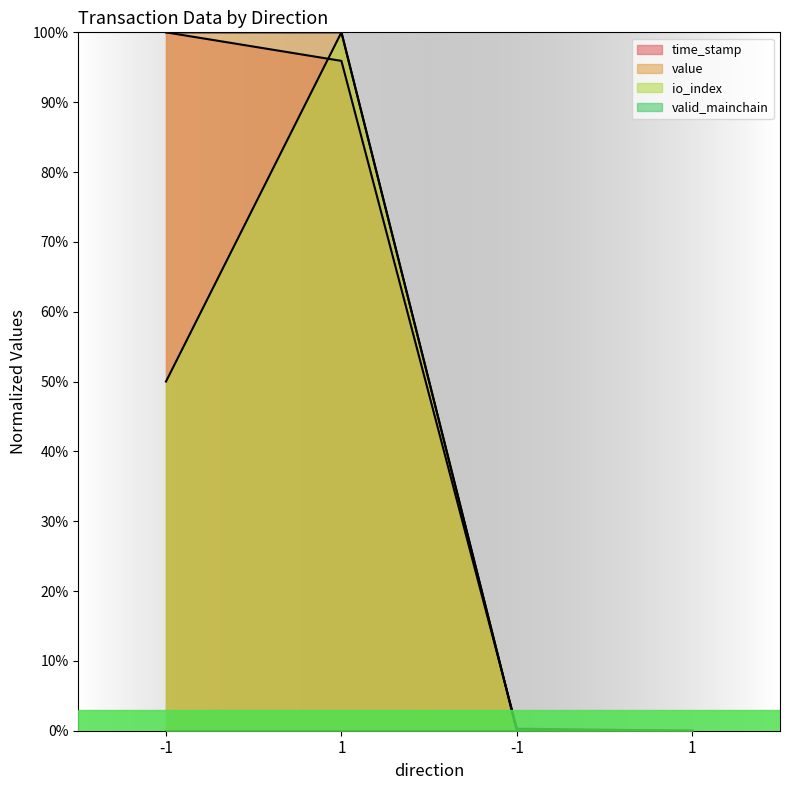

Which series has the widest spread of values?

time_stamp